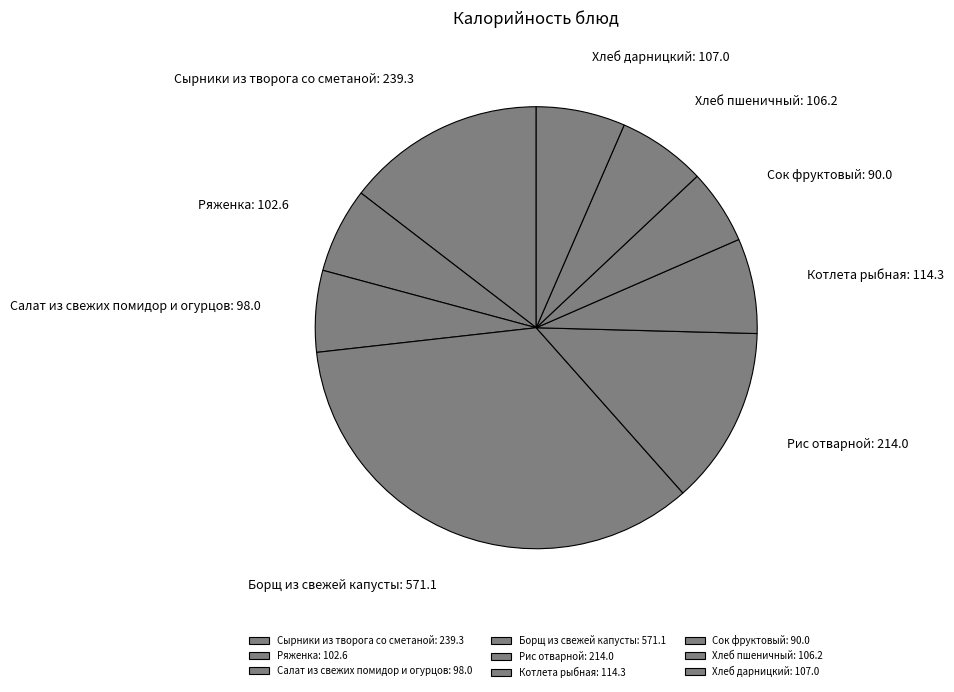

Count the number of slices in the pie.

9